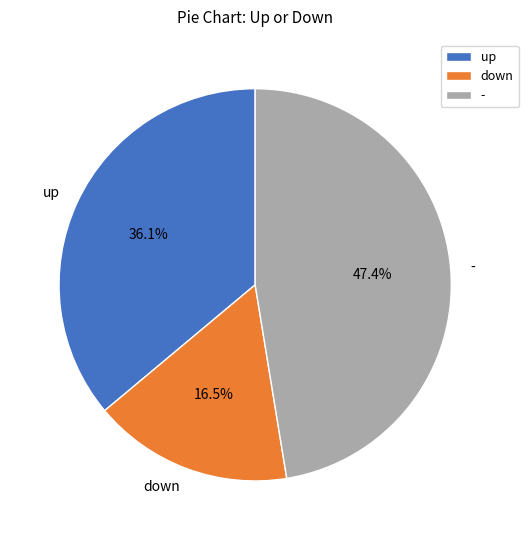

Do - and down together represent more than half of the pie?

Yes